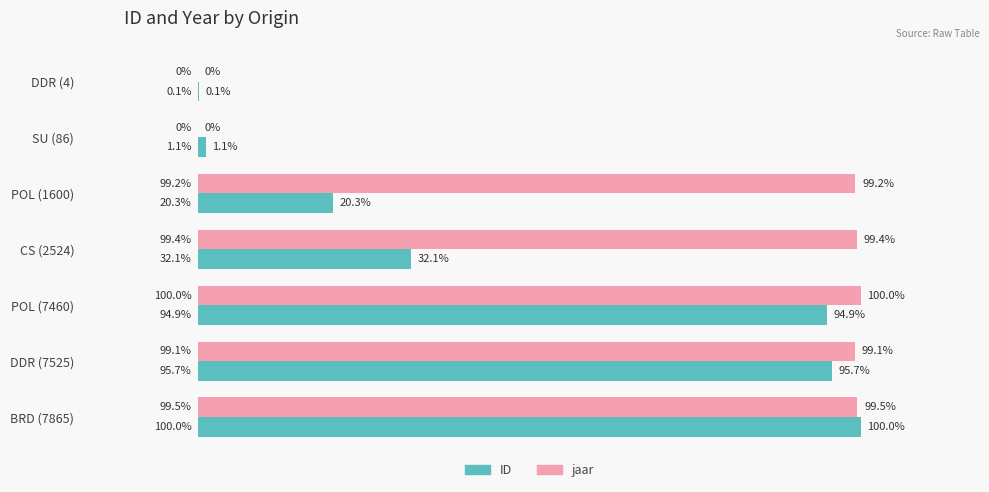

Where is ID nearest to the value 50?

CS (2524)